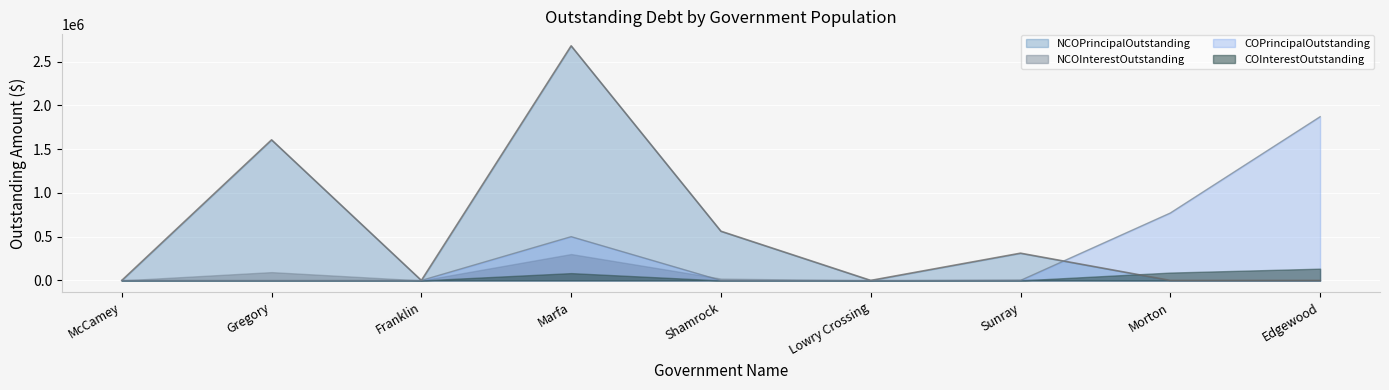

True or false: NCOPrincipalOutstanding has a value of -1474883 at Edgewood.

False